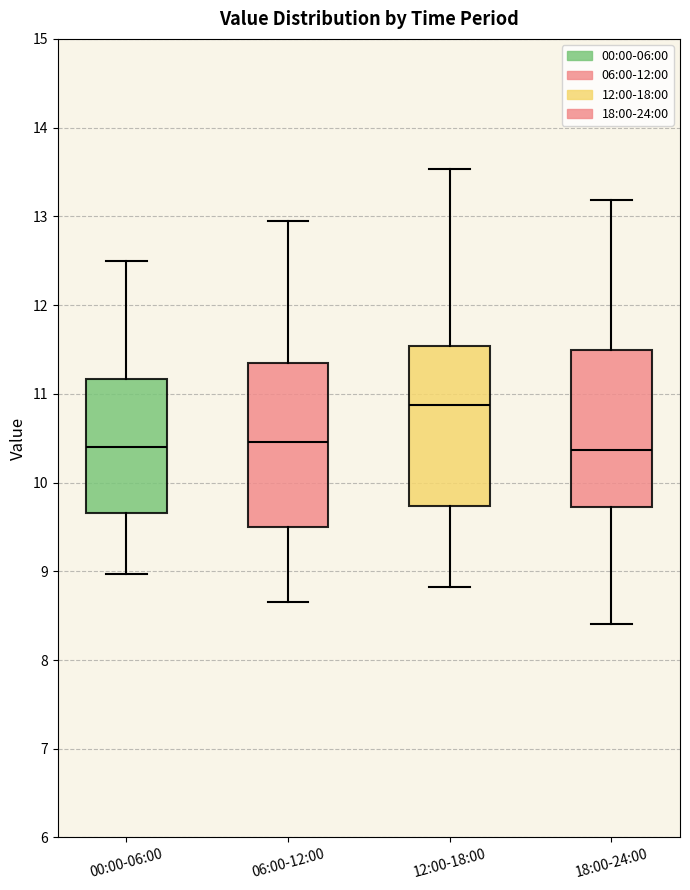

Reading left to right, transcribe this box plot: for each box, give where its median line is, the range the box spans, and where its two whiskers end, as read against the y-axis. The values are not printed on the chart, so give them approximately, as read against the axis.

00:00-06:00: median 10.4, box 9.7 to 11.2, whiskers 9.0 to 12.5
06:00-12:00: median 10.5, box 9.5 to 11.4, whiskers 8.7 to 12.9
12:00-18:00: median 10.9, box 9.7 to 11.5, whiskers 8.8 to 13.5
18:00-24:00: median 10.4, box 9.7 to 11.5, whiskers 8.4 to 13.2